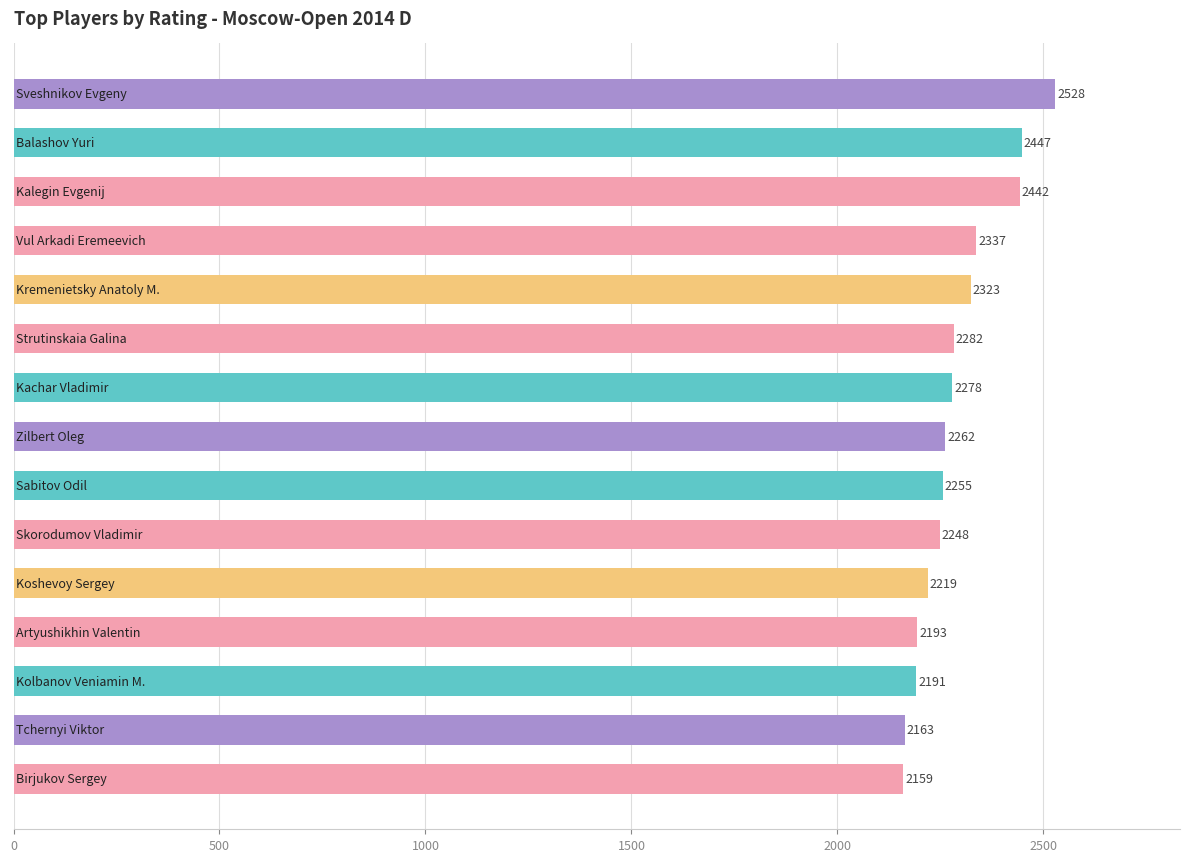

What is the minimum value shown in the chart?

2159